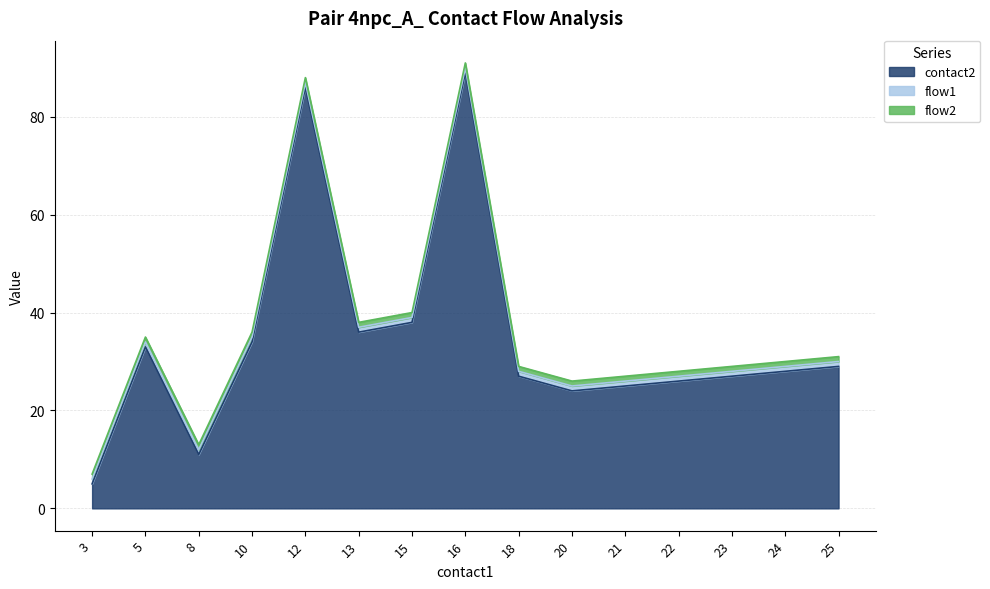

Reading right to left, list all the values displayed in this chart.

contact2: 25=29	24=28	23=27	22=26	21=25	20=24	18=27	16=89	15=38	13=36	12=86	10=34	8=11	5=33	3=5
flow1: 25=1	24=1	23=1	22=1	21=1	20=1	18=1	16=1	15=1	13=1	12=1	10=1	8=1	5=1	3=1
flow2: 25=1	24=1	23=1	22=1	21=1	20=1	18=1	16=1	15=1	13=1	12=1	10=1	8=1	5=1	3=1